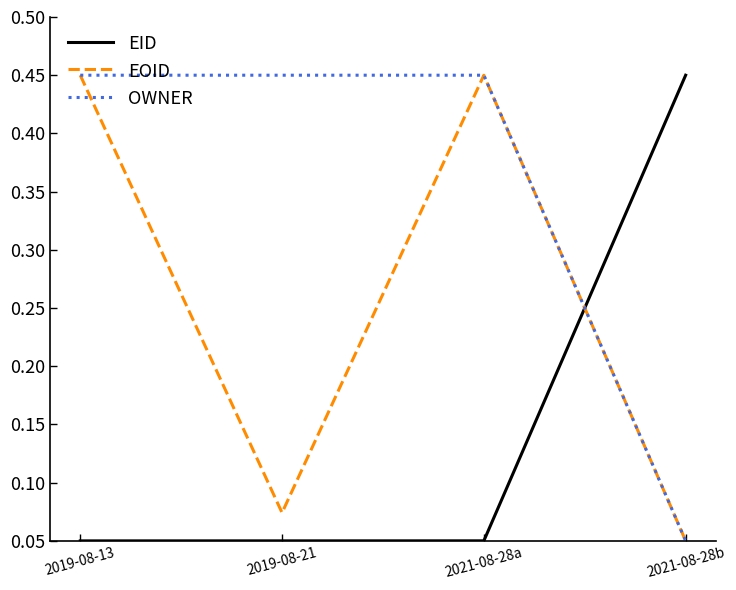

True or false: EID and OWNER intersect in this chart.

True